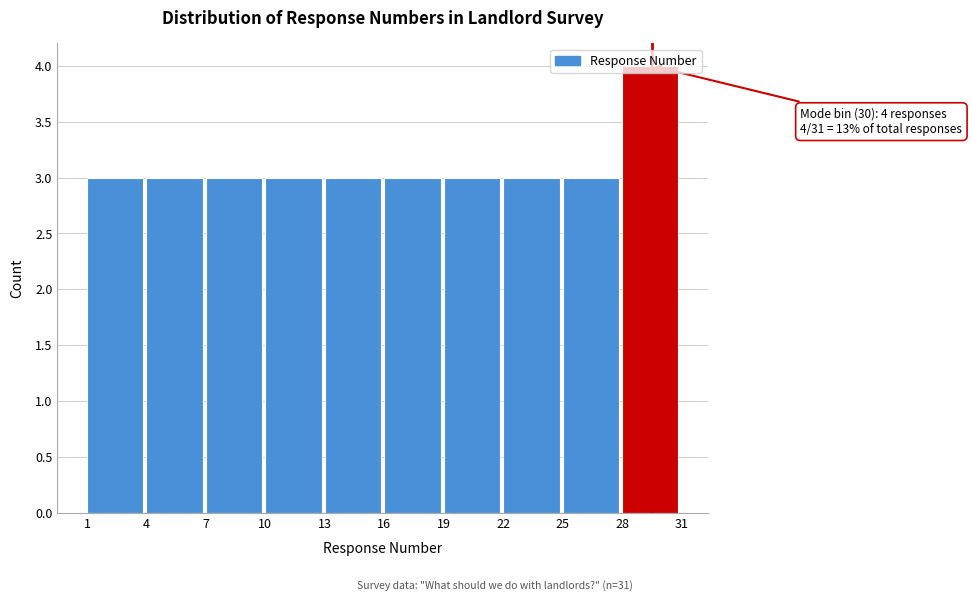

Over which range of the x-axis is the bar tallest?

28 to 31